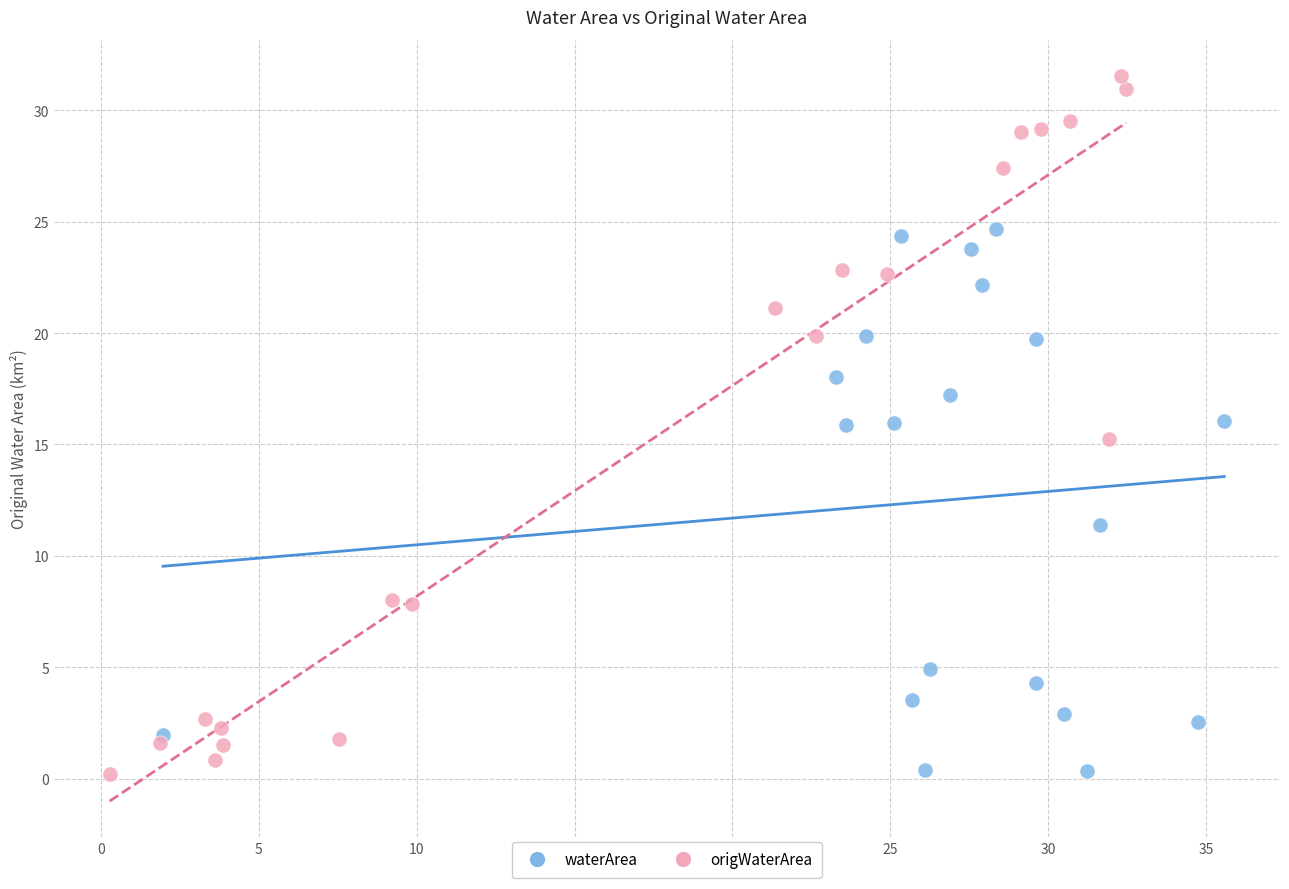

Which series reaches the maximum Y coordinate?

origWaterArea